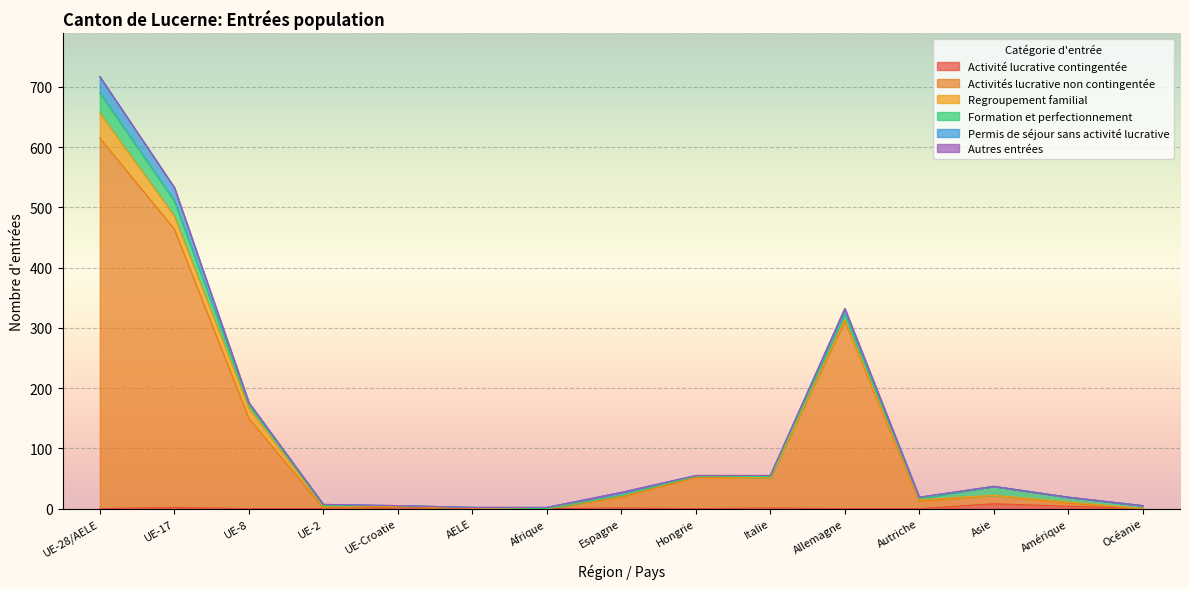

What is the spread (max minus min) of values at Océanie?

5